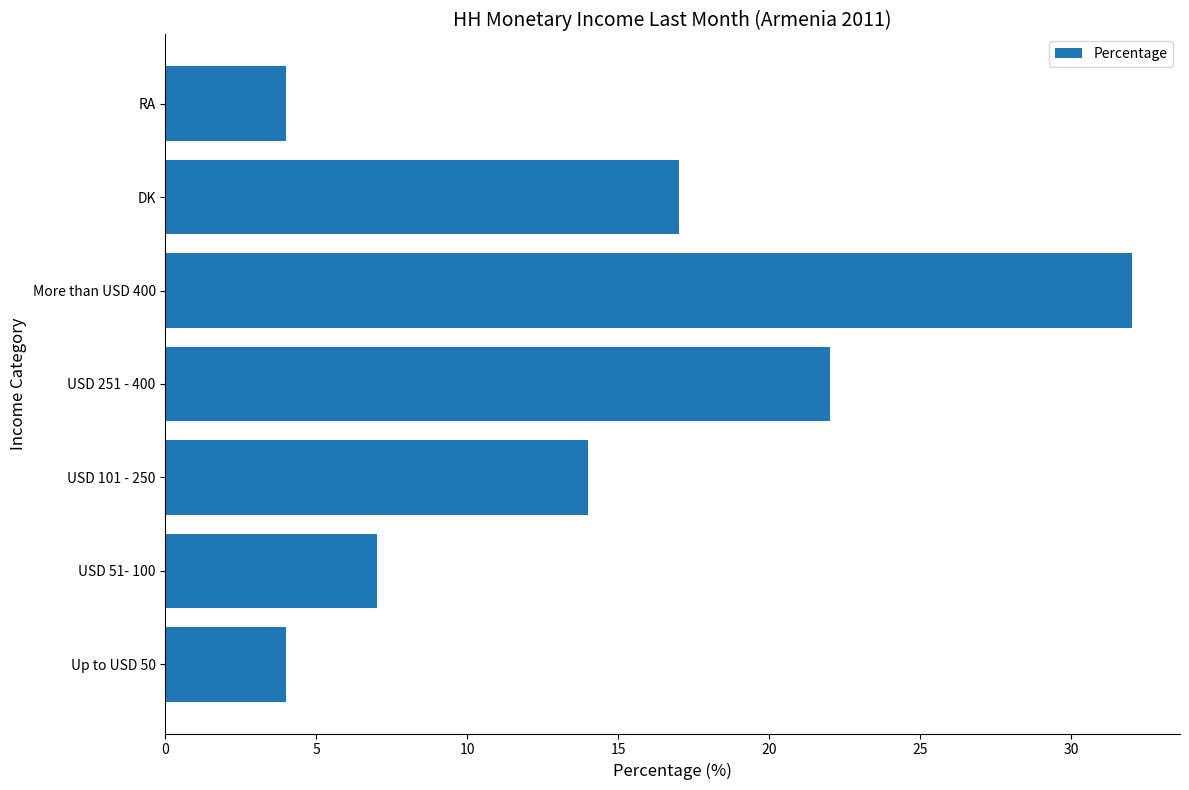

What is the smallest value displayed?

4